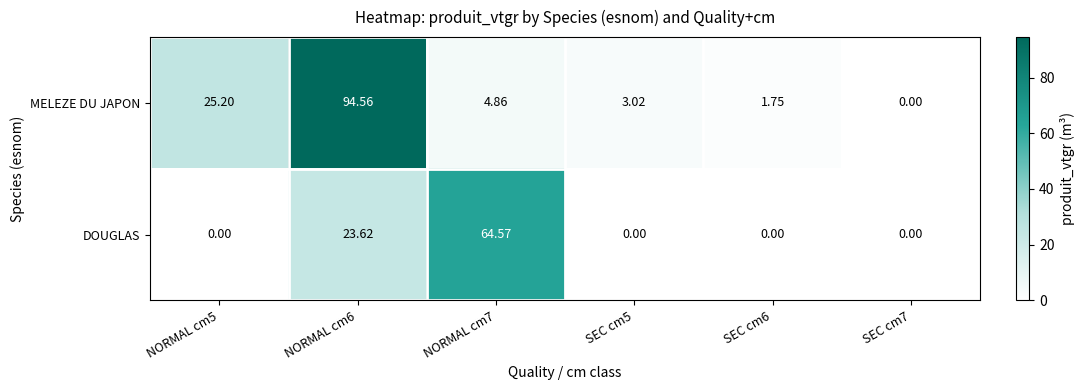

Between NORMAL cm7 and SEC cm6, which series saw the biggest shift?

DOUGLAS